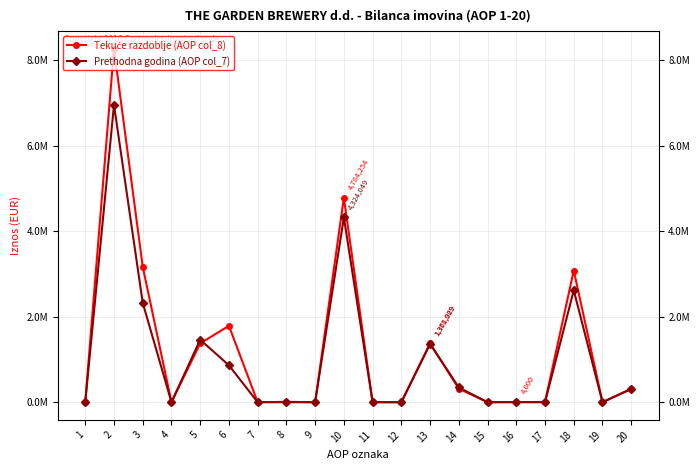

Reading right to left, transcribe all the data shown in this chart.

Tekuće razdoblje (AOP col_8): 20=315630	19=0	18=3082435	17=4000	16=4000	15=0	14=315790	13=1378029	12=0	11=0	10=4784254	9=0	8=8320	7=0	6=1787687	5=1376340	4=0	3=3172347	2=8272231	1=0
Prethodna godina (AOP col_7): 20=307909	19=0	18=2617884	17=0	16=0	15=0	14=344176	13=1361989	12=0	11=0	10=4324049	9=0	8=0	7=0	6=863296	5=1463920	4=0	3=2327216	2=6959174	1=0